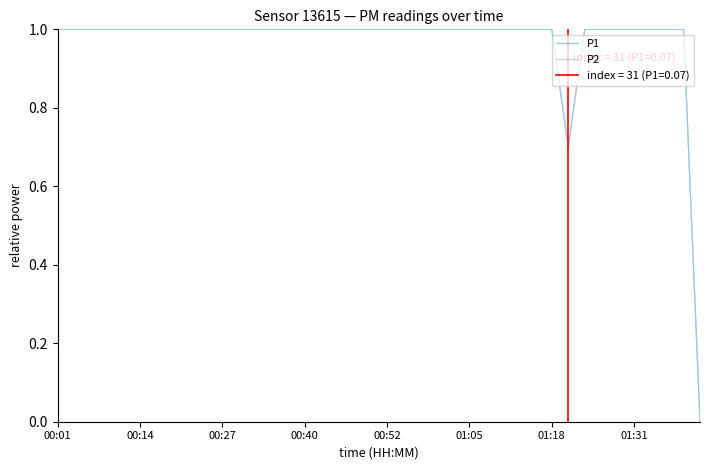

Where is P1 nearest to the value 0?

39